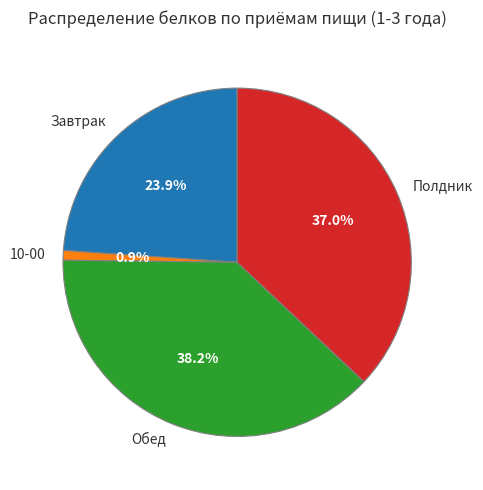

To the nearest percent, what is the difference between the largest and smallest slice percentages?

37%